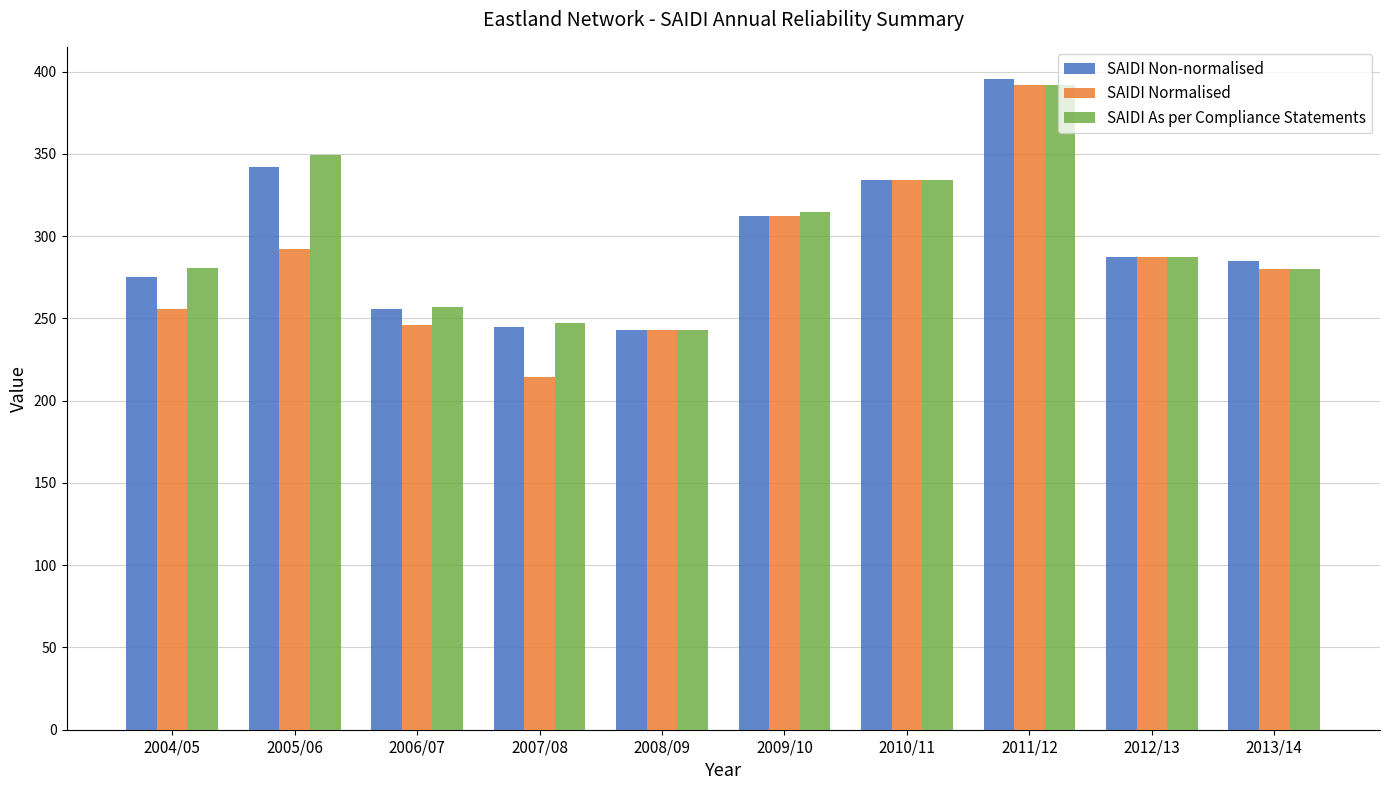

What position from the right is 2004/05?

10